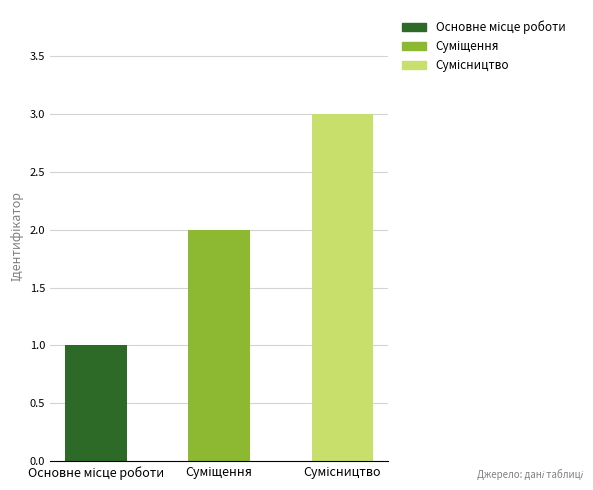

What is the maximum value shown in the chart?

3